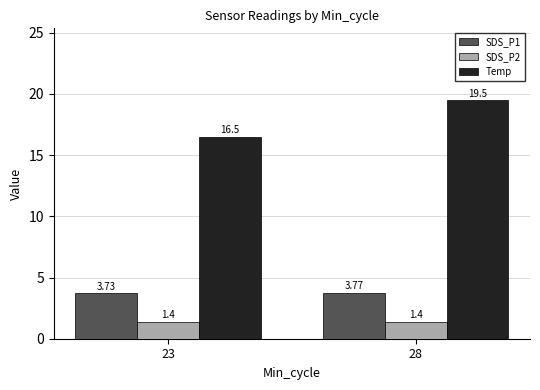

What is the spread (max minus min) of values at 28?

18.1